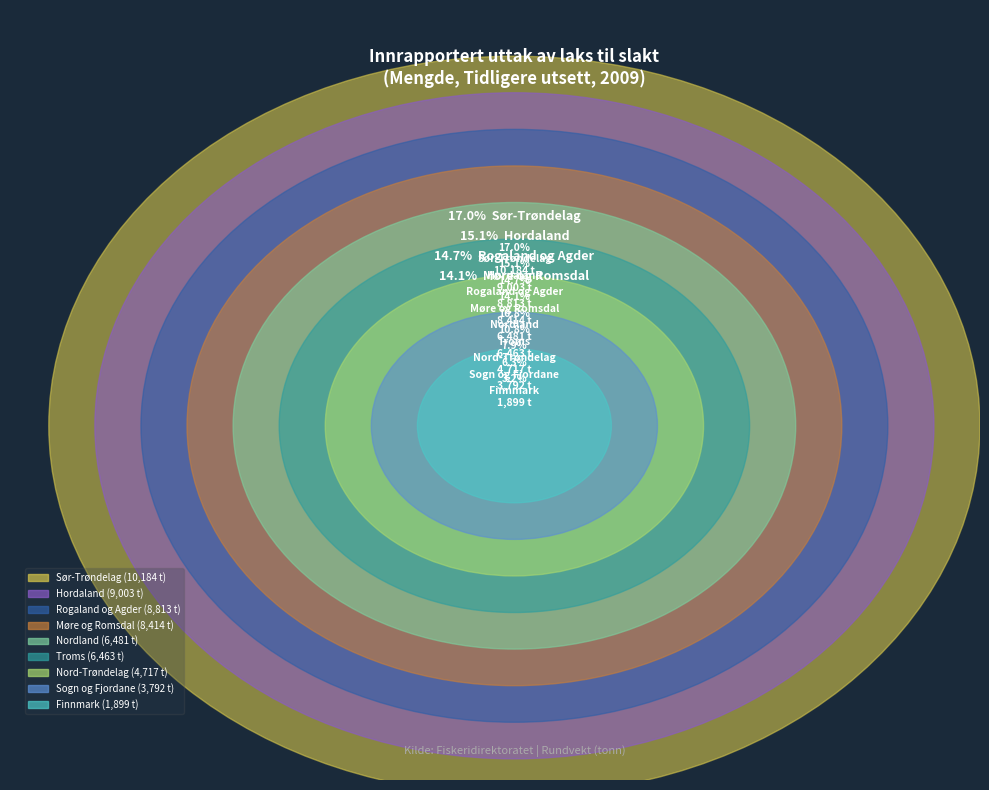

The Nord-Trøndelag slice represents 1% of the pie. True or false?

False